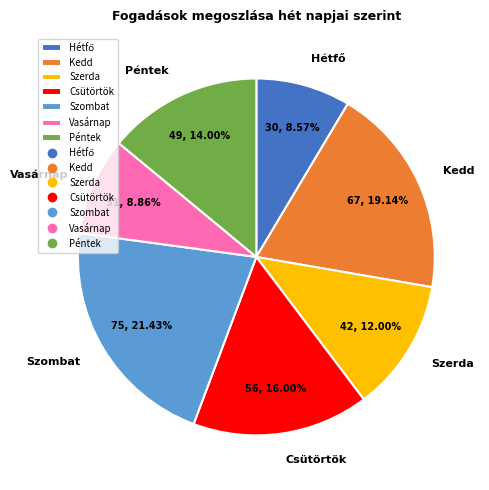

Does any single category account for the majority?

No